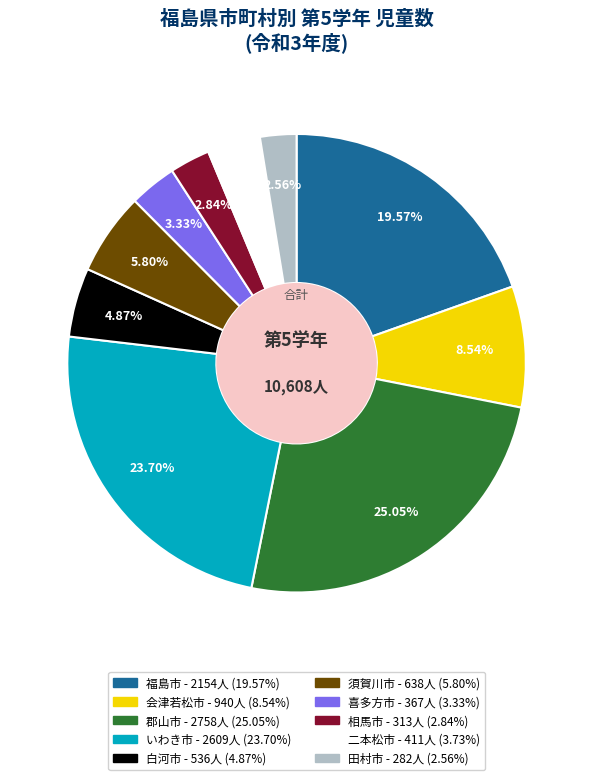

Do 相馬市 and 福島市 together represent more than half of the pie?

No